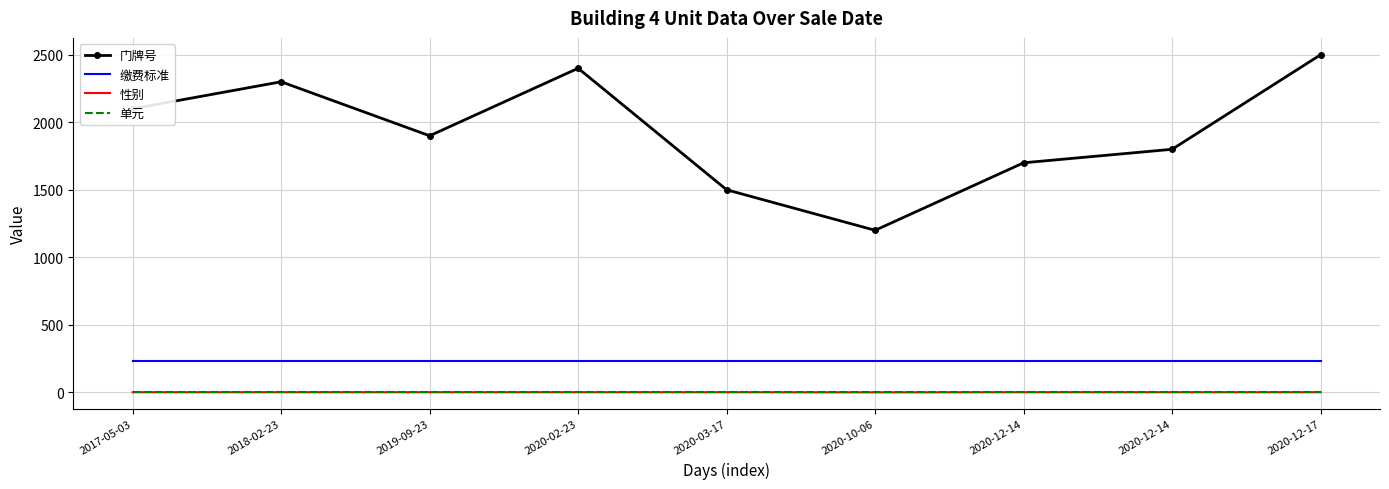

What are all the series names shown in the legend?

门牌号, 缴费标准, 性别, 单元